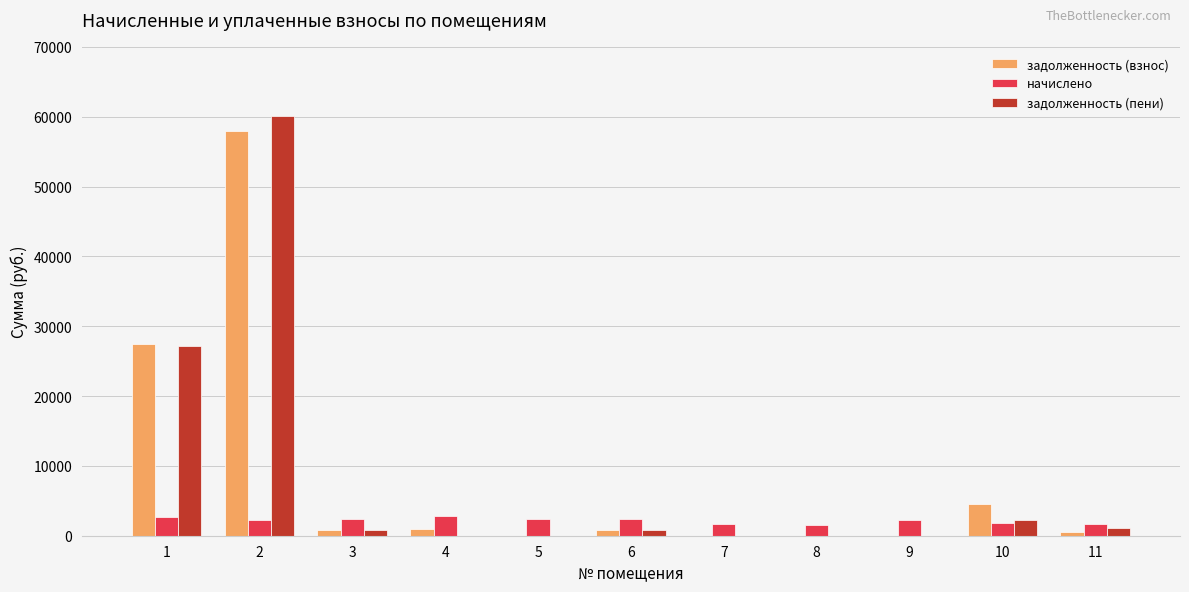

Between 1 and 5, which series saw the biggest shift?

задолженность (взнос)